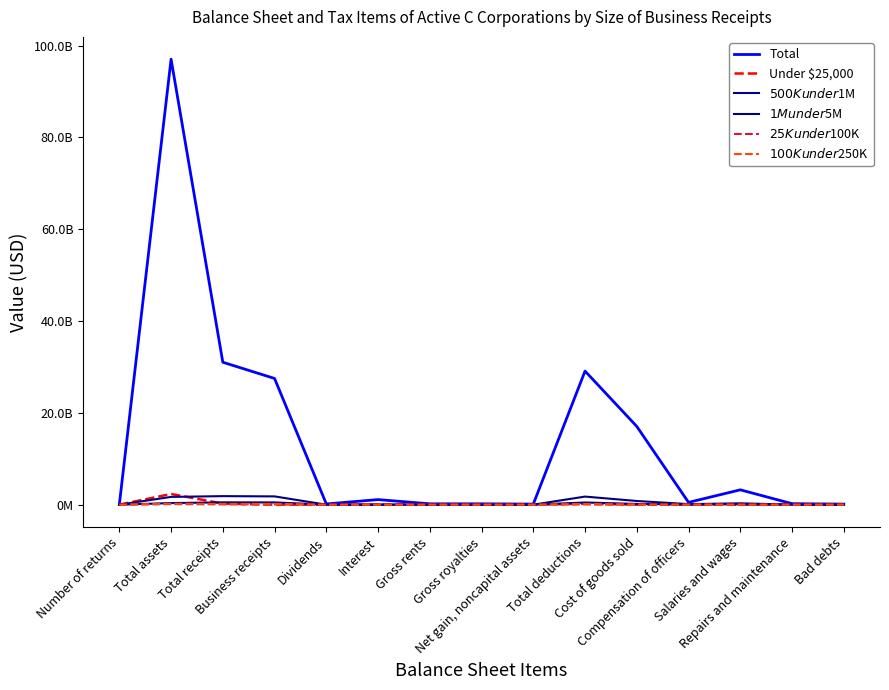

Does the chart have visible grid lines?

No